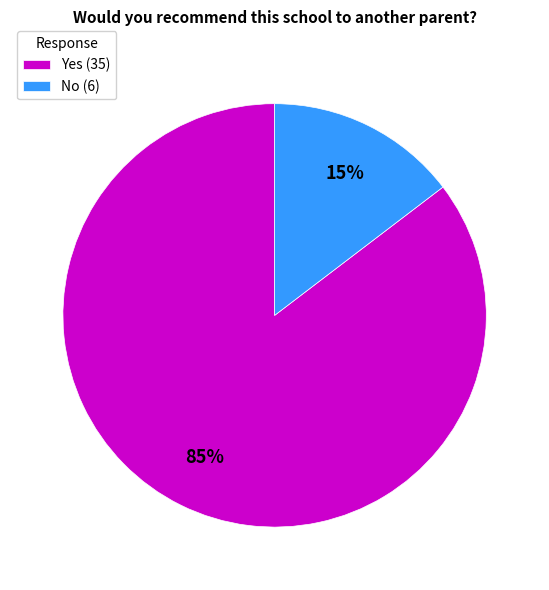

Rank the categories by value from highest to lowest.

Yes, No